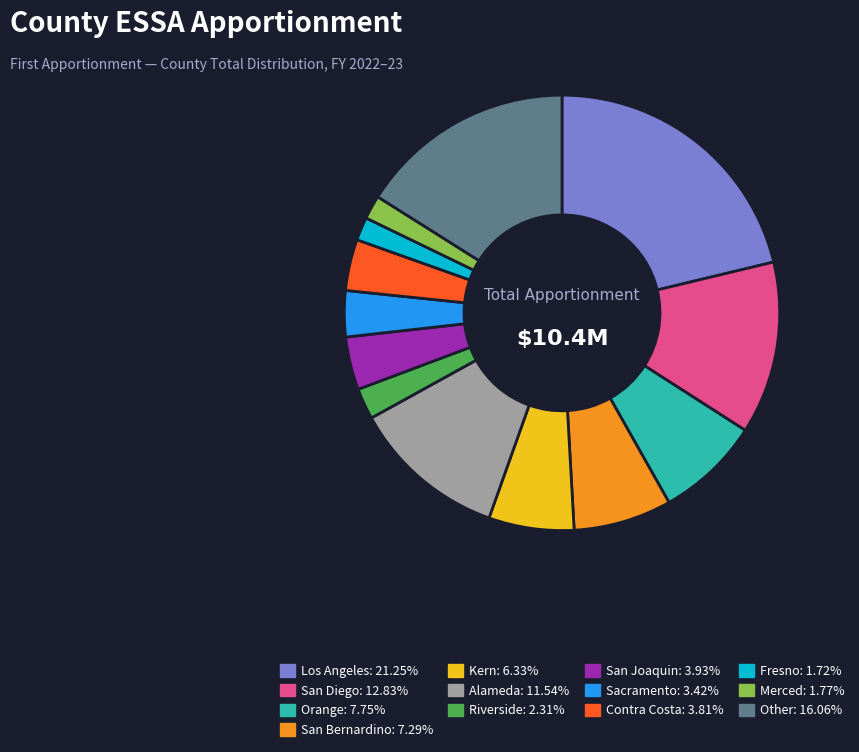

What is the ratio of the value at Riverside to the value at Fresno?

1.3